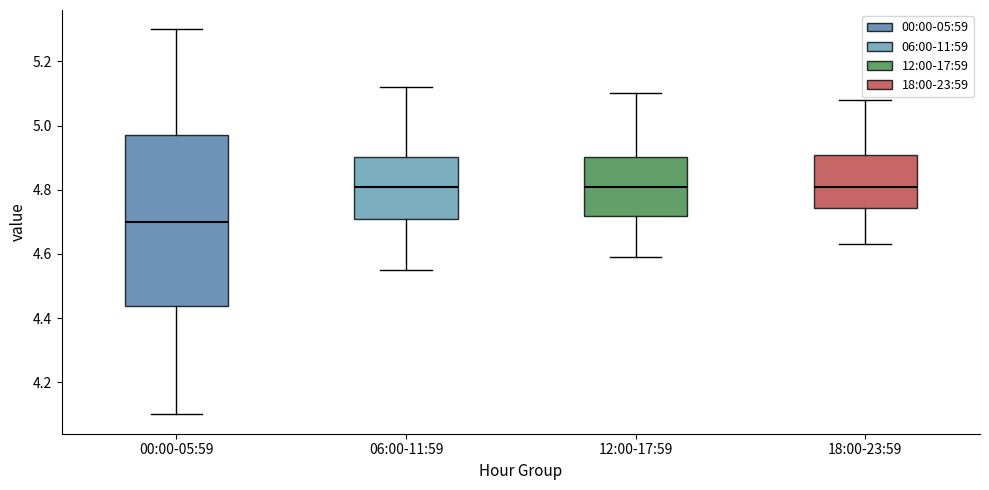

Reading left to right, read every box against the y-axis: the position of its median line, the range the box covers, and the ends of its whiskers. The values are not printed on the chart, so give them approximately, as read against the axis.

00:00-05:59: median 4.70, box 4.44 to 4.98, whiskers 4.10 to 5.30
06:00-11:59: median 4.82, box 4.72 to 4.90, whiskers 4.56 to 5.12
12:00-17:59: median 4.82, box 4.72 to 4.90, whiskers 4.60 to 5.10
18:00-23:59: median 4.82, box 4.74 to 4.90, whiskers 4.64 to 5.08